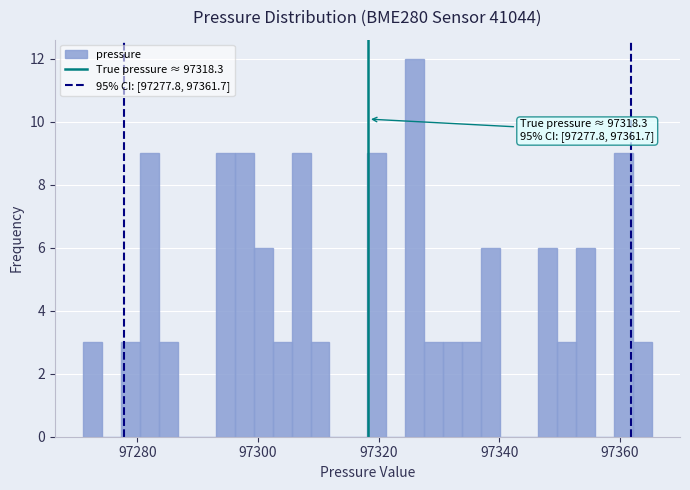

Around what value on the x-axis is the tallest bar? Give the approximate position of its centre, as read against the axis.

97326